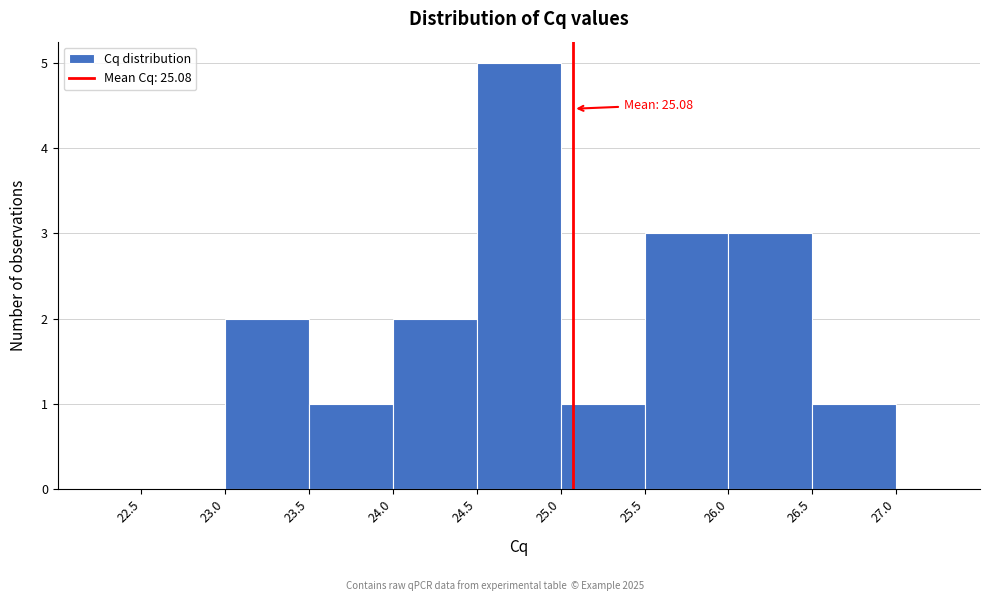

Over which range of the x-axis is the bar tallest?

24.5 to 25.0